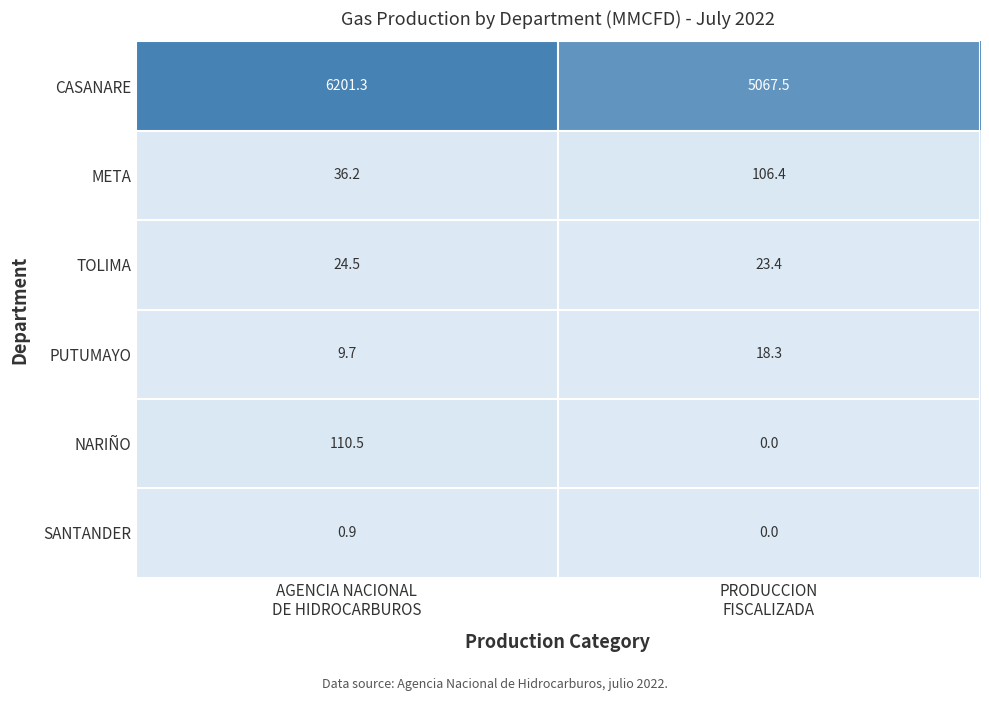

List the series in order of their peak value, highest first.

CASANARE, NARIÑO, META, TOLIMA, PUTUMAYO, SANTANDER